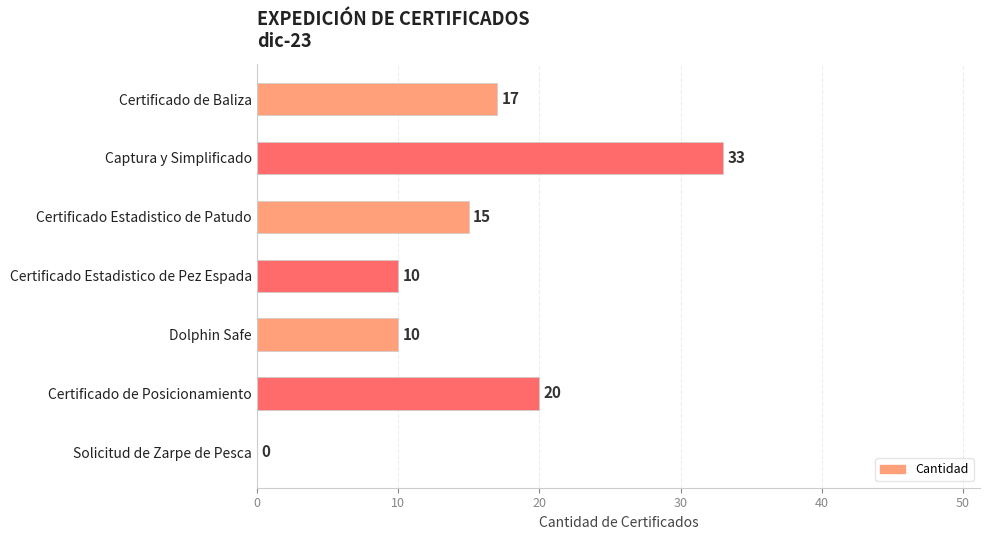

Between Captura y Simplificado and Certificado Estadistico de Patudo, which is larger?

Captura y Simplificado